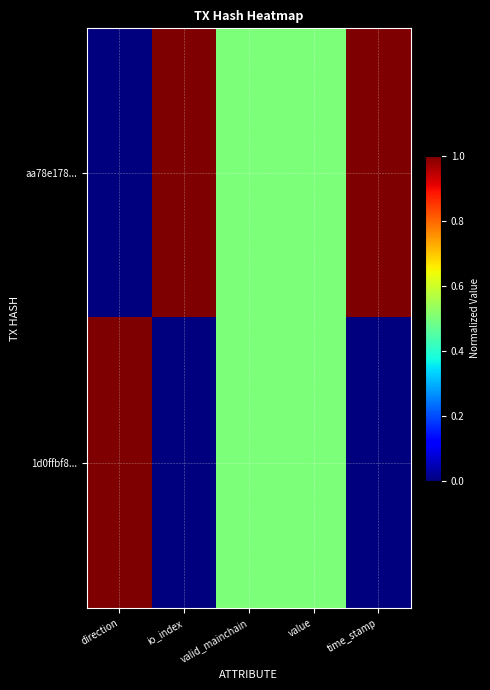

At time_stamp, list the series in order from largest to smallest.

aa78e178..., 1d0ffbf8...